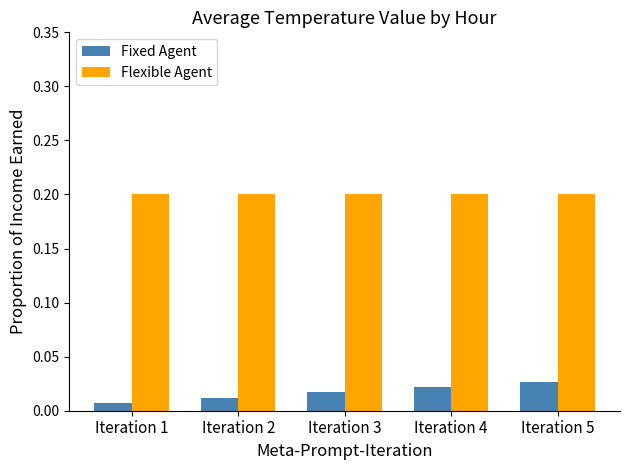

Count the Fixed Agent values in the range 0 to 1.

5